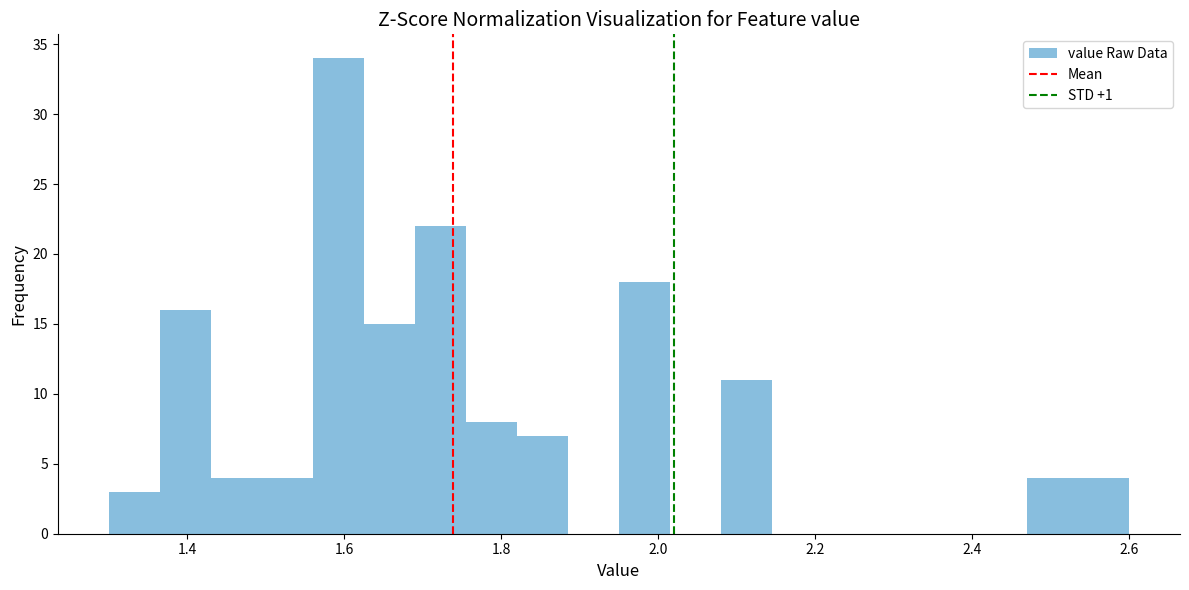

Around what value on the x-axis is the tallest bar? Give the approximate position of its centre, as read against the axis.

1.60